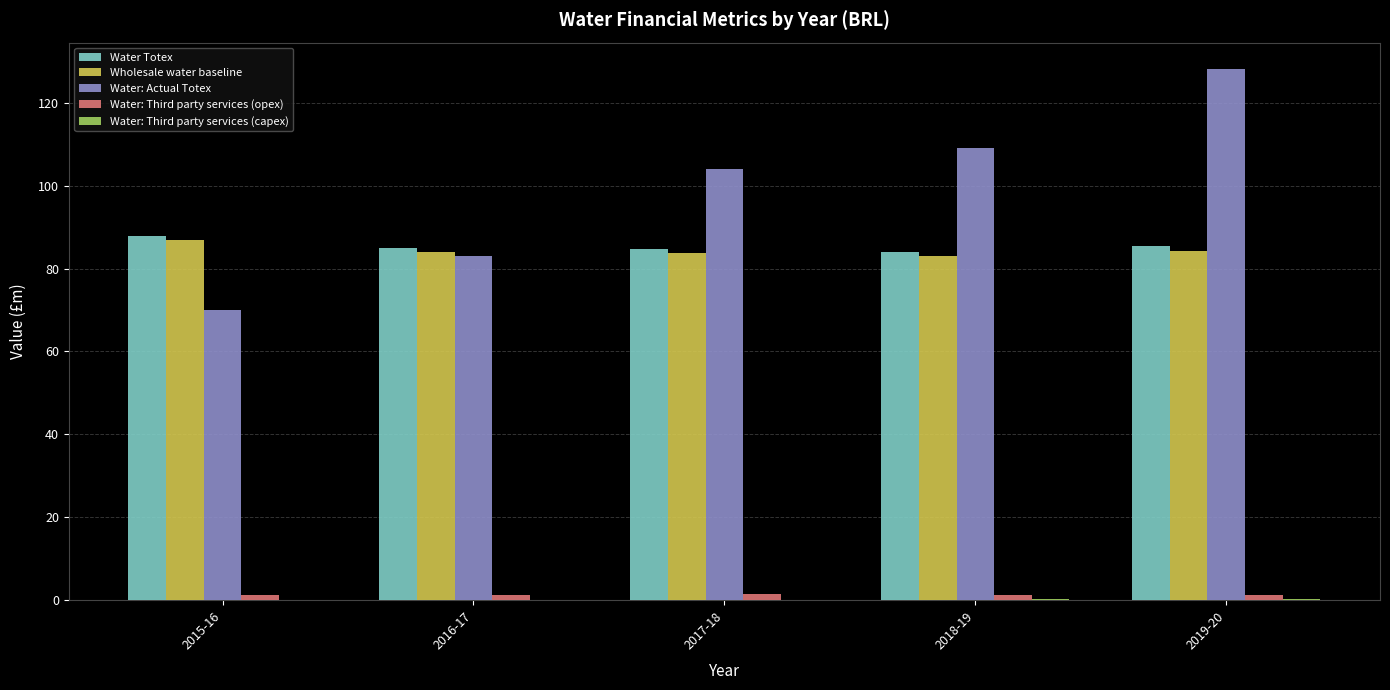

What is the maximum value for Water Totex?

87.8